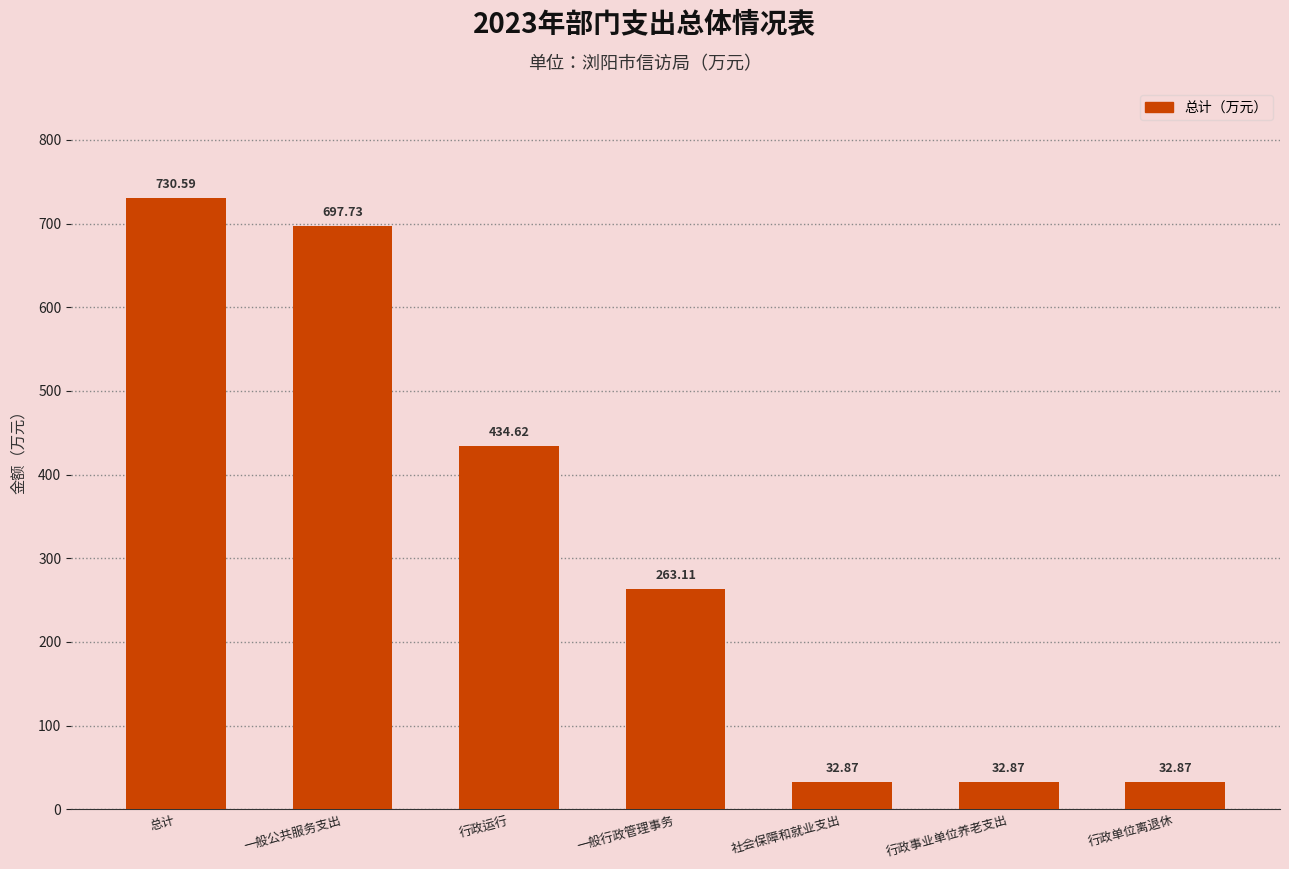

Where is the data nearest to the value 381?

行政运行